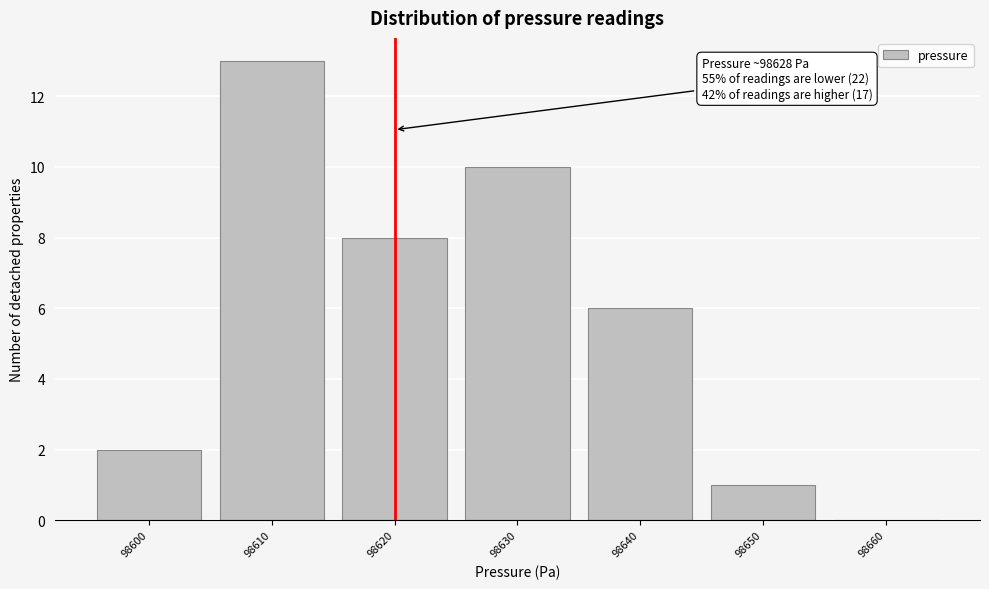

Reading left to right, transcribe all the data shown in this chart.

98600=2	98610=13	98620=8	98630=10	98640=6	98650=1	98660=0